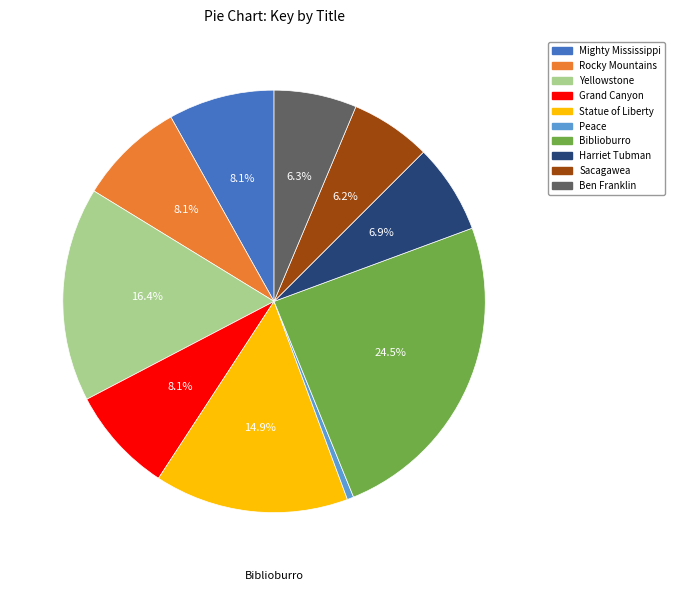

What is the ratio of the value at Grand Canyon to the value at Sacagawea?

1.3